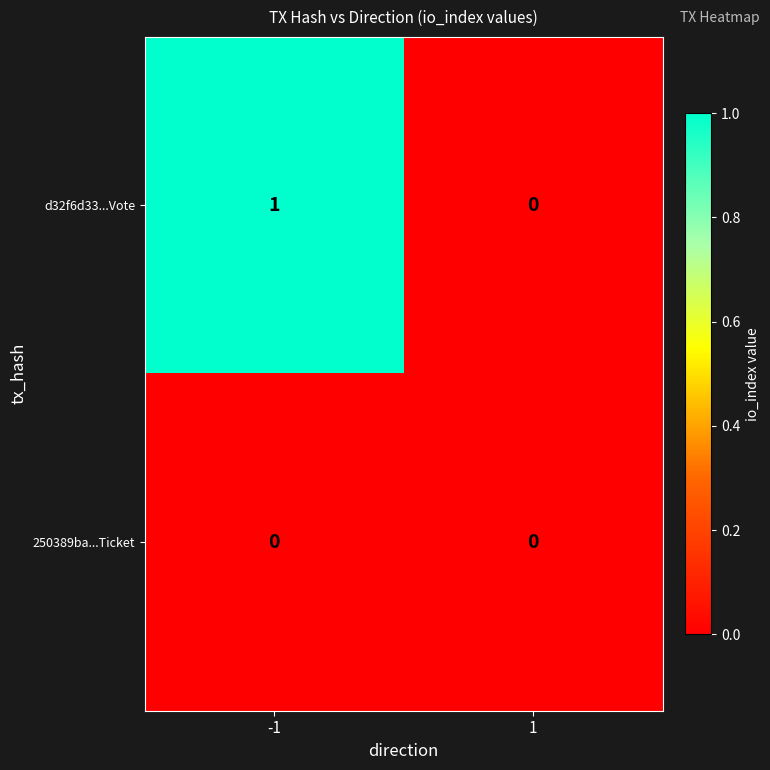

True or false: 250389ba...Ticket has a value of 0 at 1.

True